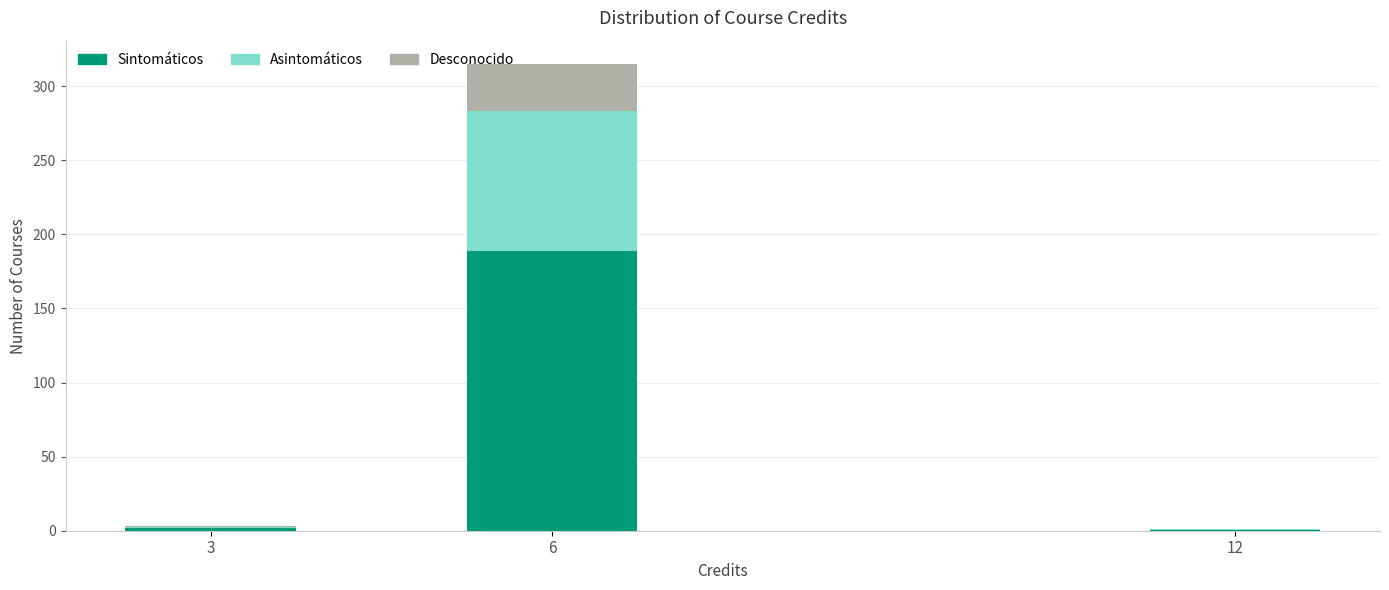

At which category is the sum across all series the highest?

6